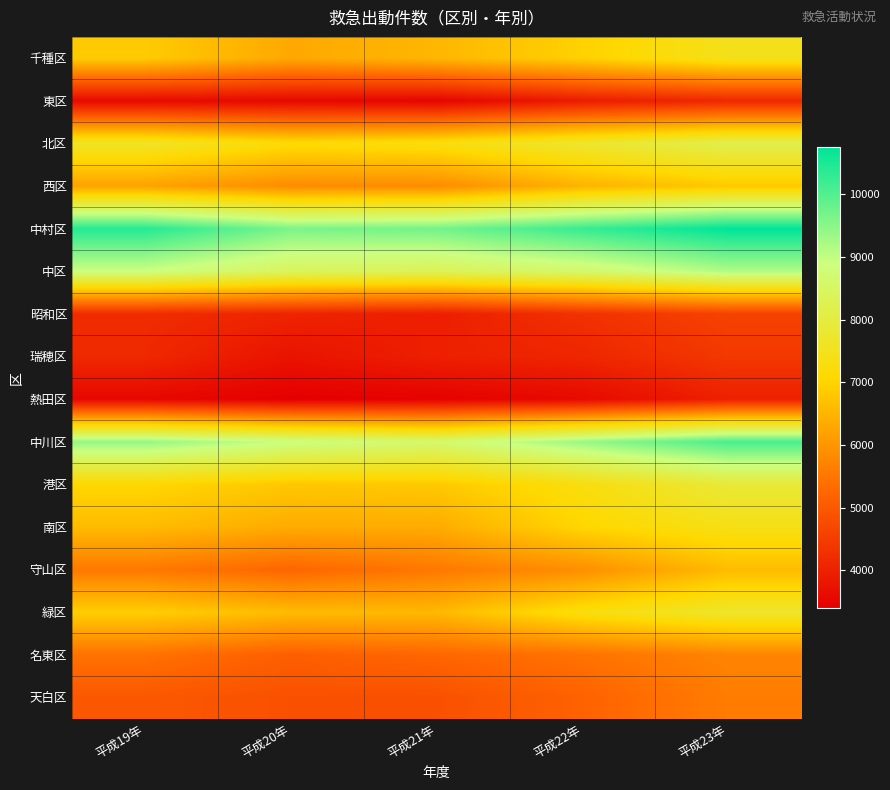

Reading right to left, list all the values displayed in this chart.

千種区: 平成23年=7451	平成22年=6958	平成21年=6533	平成20年=6307	平成19年=6861
東区: 平成23年=4125	平成22年=3912	平成21年=3481	平成20年=3553	平成19年=3590
北区: 平成23年=8196	平成22年=7735	平成21年=7290	平成20年=7162	平成19年=7625
西区: 平成23年=6818	平成22年=6479	平成21年=5850	平成20年=5855	平成19年=6210
中村区: 平成23年=10745	平成22年=10231	平成21年=9700	平成20年=9634	平成19年=10407
中区: 平成23年=9141	平成22年=8594	平成21年=8303	平成20年=8383	平成19年=8881
昭和区: 平成23年=4598	平成22年=4296	平成21年=3957	平成20年=4059	平成19年=4205
瑞穂区: 平成23年=4424	平成22年=4087	平成21年=3981	平成20年=3747	平成19年=4140
熱田区: 平成23年=3990	平成22年=3580	平成21年=3442	平成20年=3400	平成19年=3547
中川区: 平成23年=10088	平成22年=9369	平成21年=8631	平成20年=8913	平成19年=9417
港区: 平成23年=7864	平成22年=7284	平成21年=6826	平成20年=6794	平成19年=7067
南区: 平成23年=7381	平成22年=7043	平成21年=6359	平成20年=6357	平成19年=6607
守山区: 平成23年=6614	平成22年=5899	平成21年=5534	平成20年=5231	平成19年=5542
緑区: 平成23年=7683	平成22年=7272	平成21年=6569	平成20年=6607	平成19年=6918
名東区: 平成23年=5728	平成22年=5436	平成21年=5244	平成20年=5116	平成19年=5434
天白区: 平成23年=5603	平成22年=5176	平成21年=4857	平成20年=4860	平成19年=4984